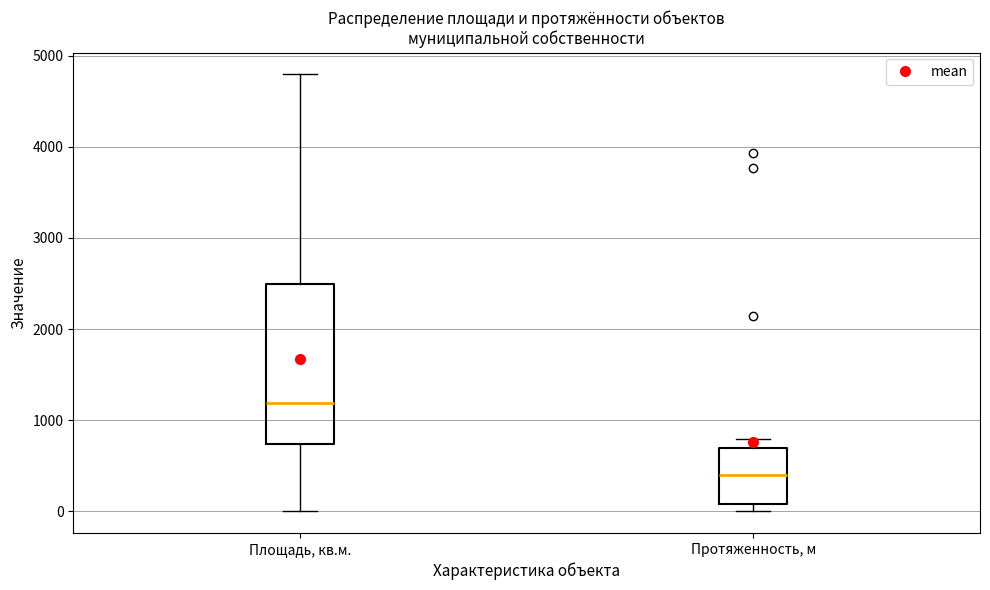

Which box is the tallest, from its lower edge to its upper edge?

Площадь, кв.м.